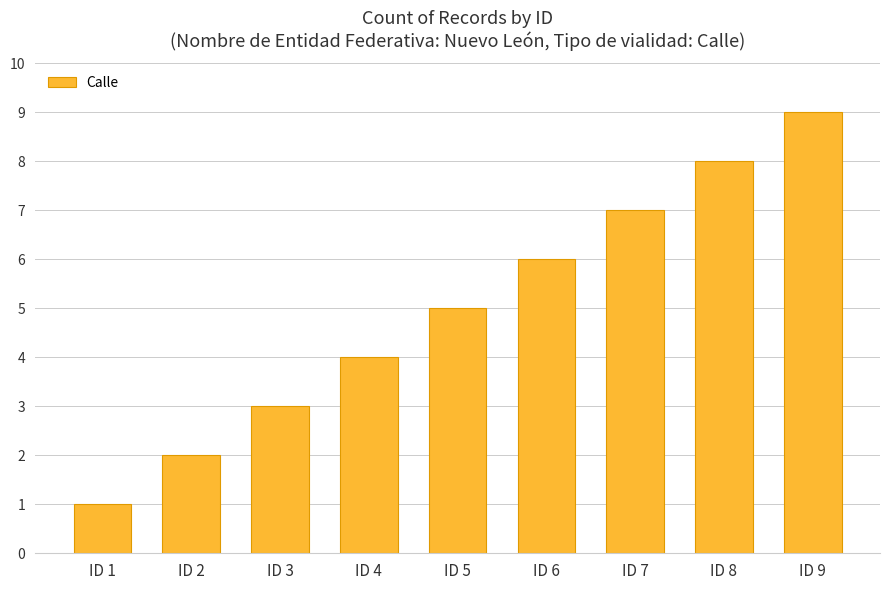

Reading right to left, what are all the values shown in this chart?

9	8	7	6	5	4	3	2	1